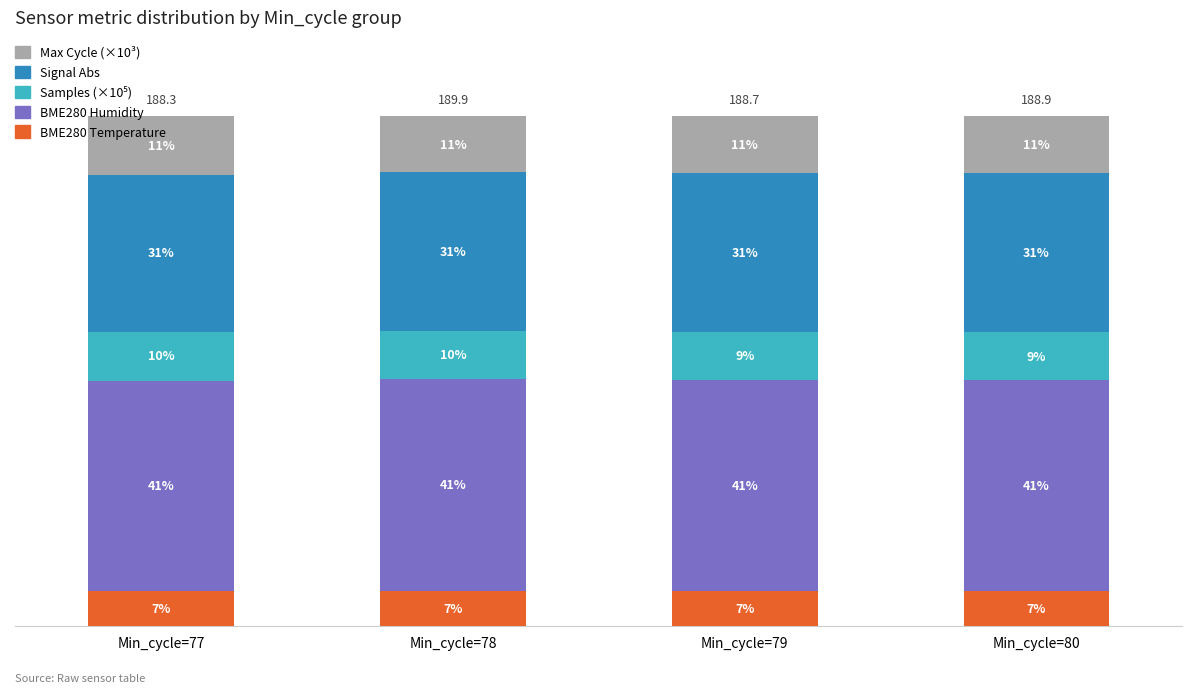

Does the chart contain any negative values?

No